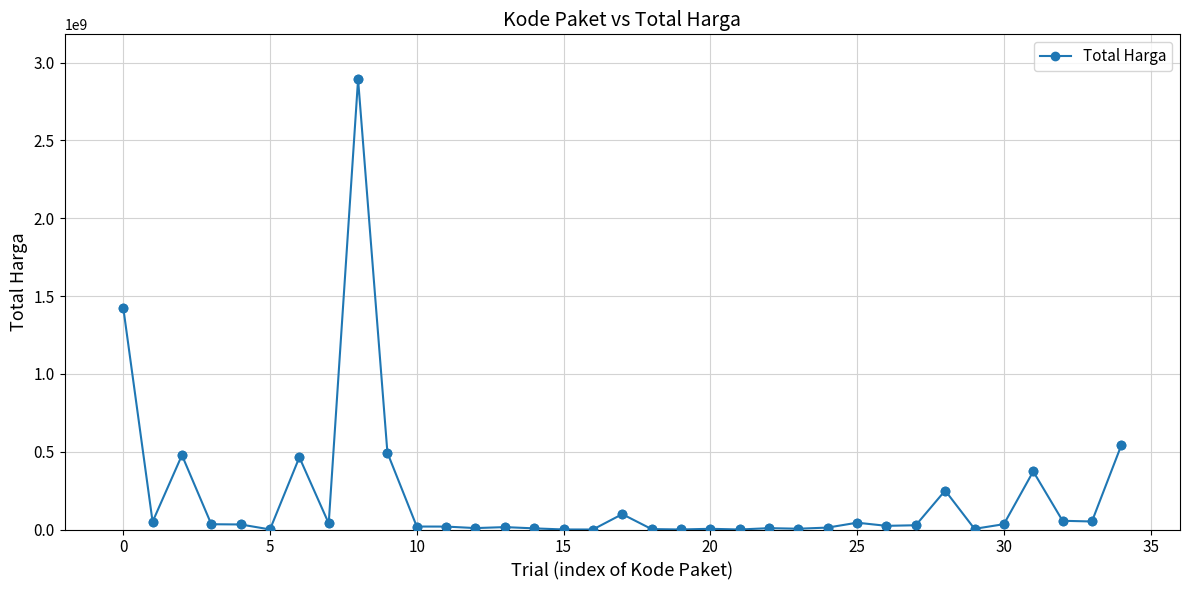

What is the maximum value shown in the chart?

2892122000